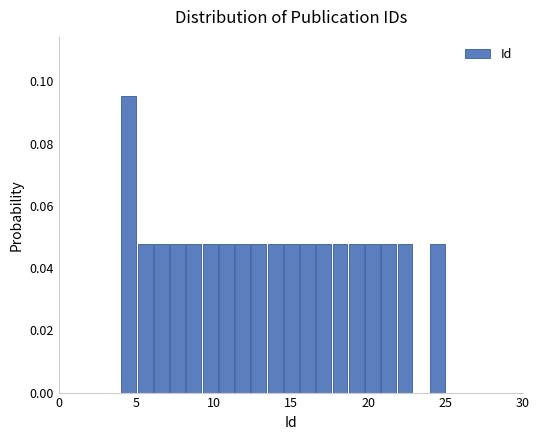

Read against the x-axis, roughly where is the centre of the tallest bar?

4.5